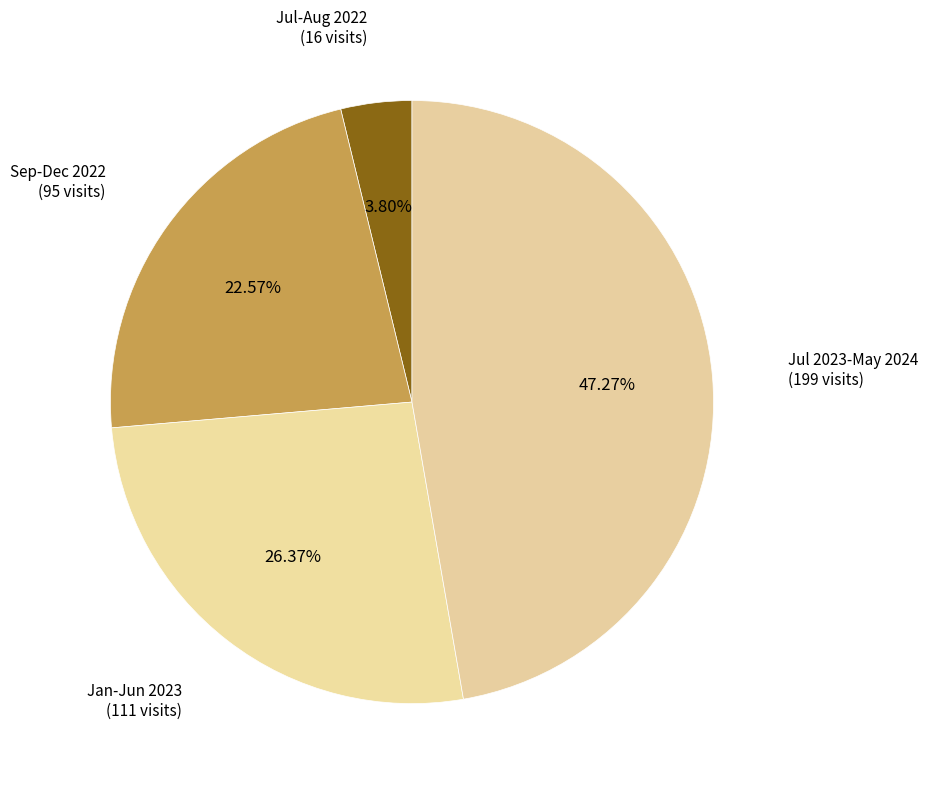

Do Jan-Jun 2023 (111 visits) and Sep-Dec 2022 (95 visits) together represent more than half of the pie?

No